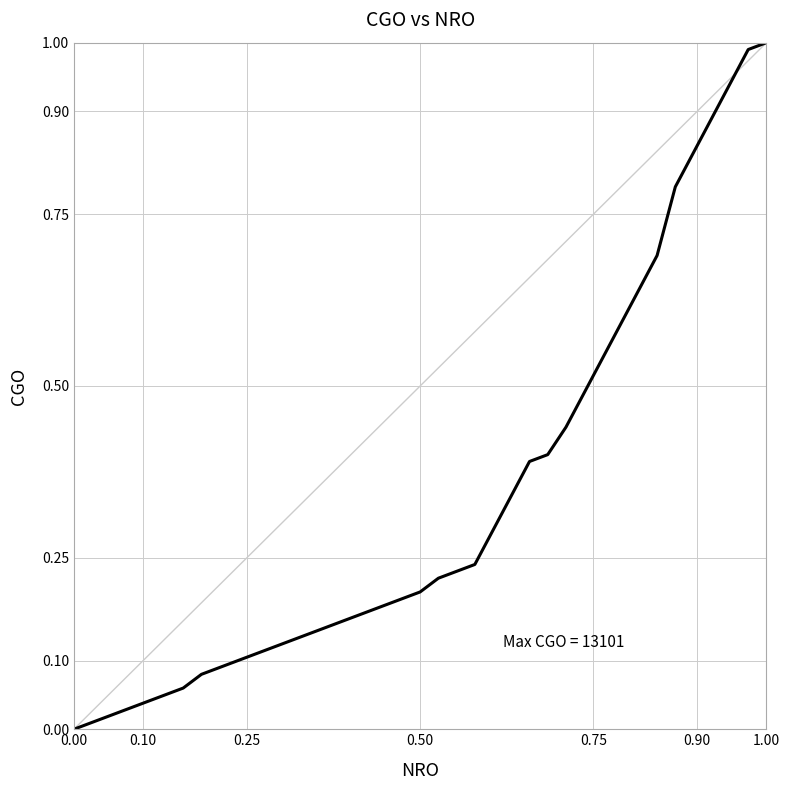

Does the chart have visible grid lines?

Yes